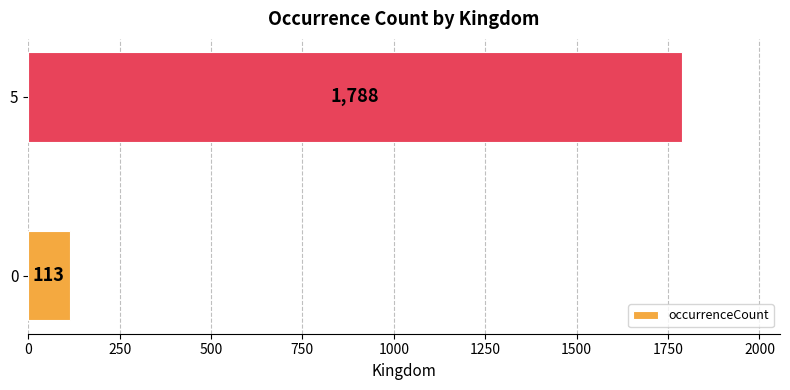

What is the ratio of the value at 5 to the value at 0?

15.8